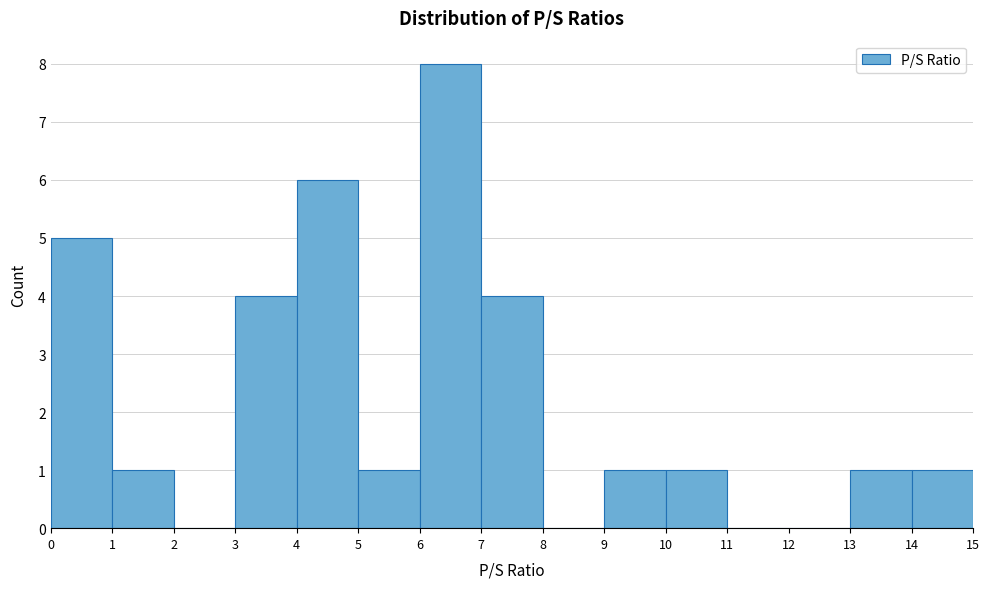

Reading left to right, transcribe this chart: for each bar, give the range it covers on the x-axis and its height. The values are not printed on the chart, so give them approximately, as read against the axis.

0 to 1: 5
1 to 2: 1
2 to 3: 0
3 to 4: 4
4 to 5: 6
5 to 6: 1
6 to 7: 8
7 to 8: 4
8 to 9: 0
9 to 10: 1
10 to 11: 1
11 to 12: 0
12 to 13: 0
13 to 14: 1
14 to 15: 1